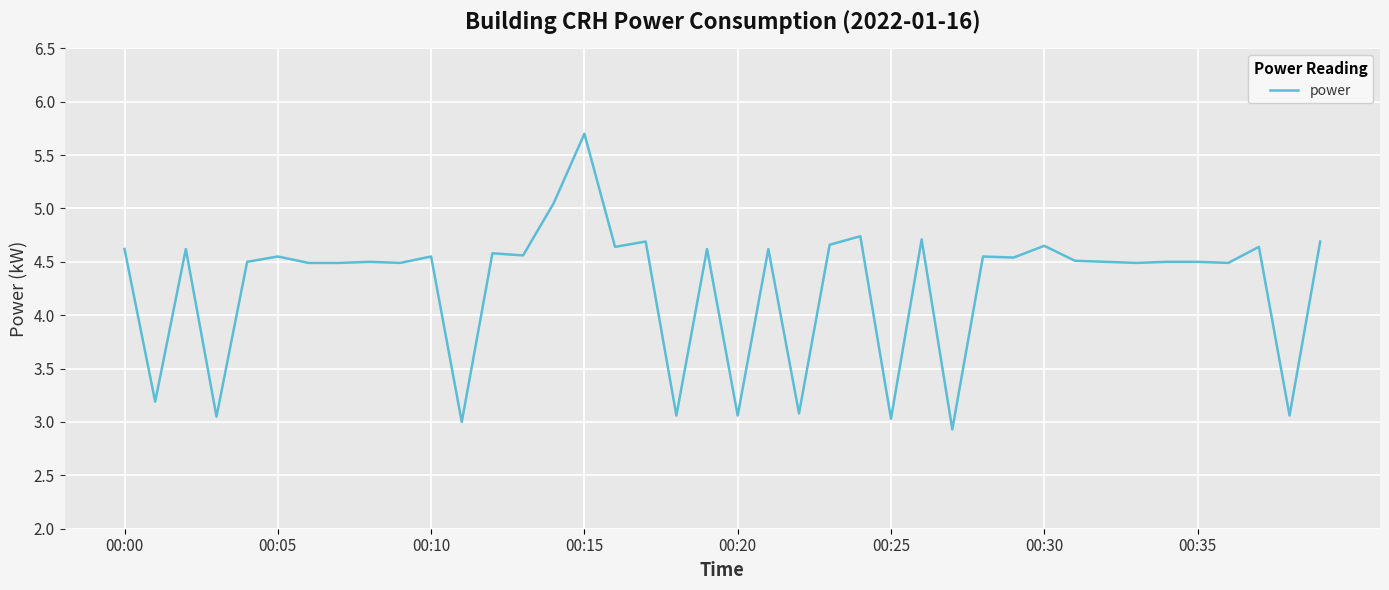

What is the difference between the maximum and minimum values?

2.8